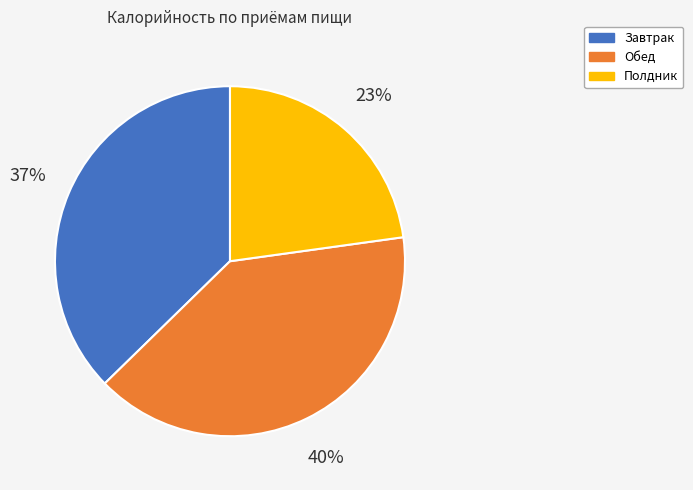

Does Завтрак account for over 50% of the chart?

No